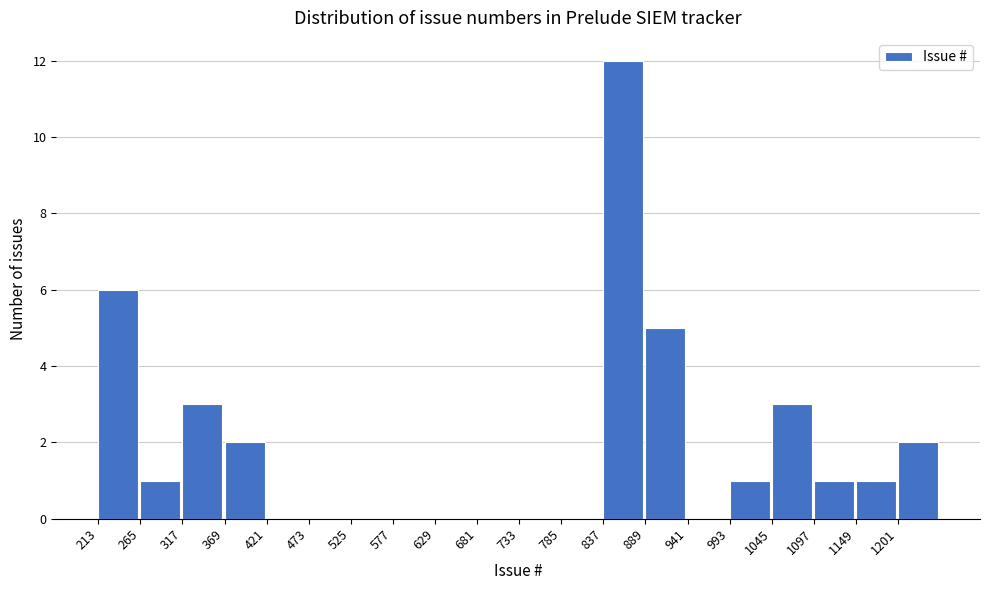

What is the height of the bar covering 1097 to 1149 on the x-axis? Neither the bar edges nor the heights are printed on the chart, so give them approximately, as read against the axes.

1